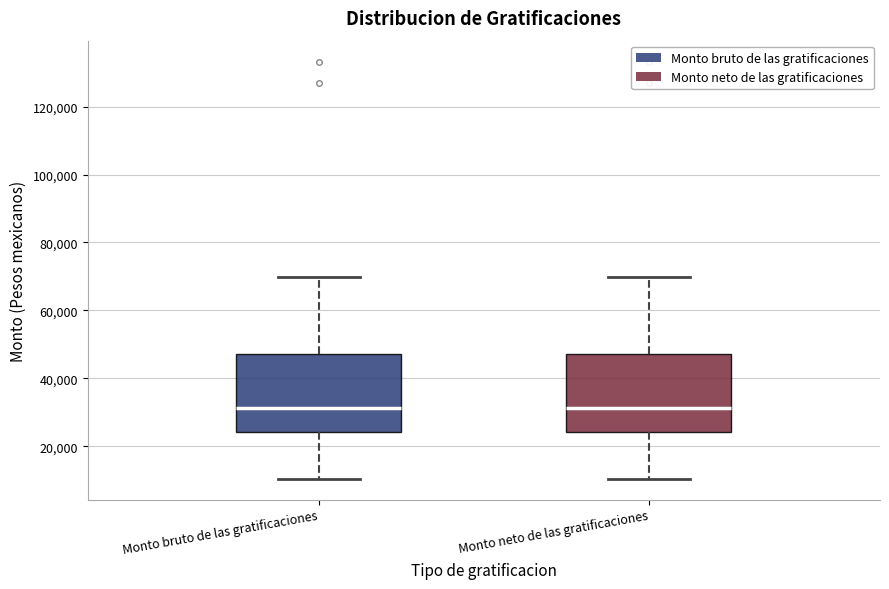

Reading left to right, read every box against the y-axis: the position of its median line, the range the box covers, and the ends of its whiskers. The values are not printed on the chart, so give them approximately, as read against the axis.

Monto bruto de las gratificaciones: median 32000, box 24000 to 46000, whiskers 10000 to 70000
Monto neto de las gratificaciones: median 32000, box 24000 to 46000, whiskers 10000 to 70000